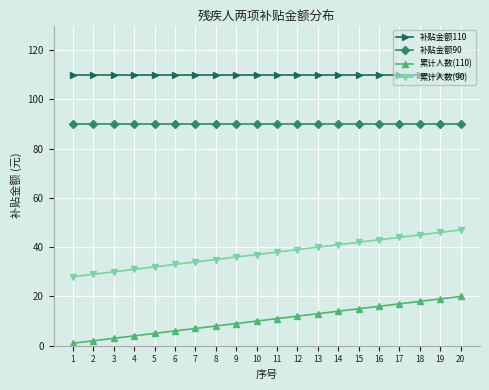

What is the greatest value displayed?

110